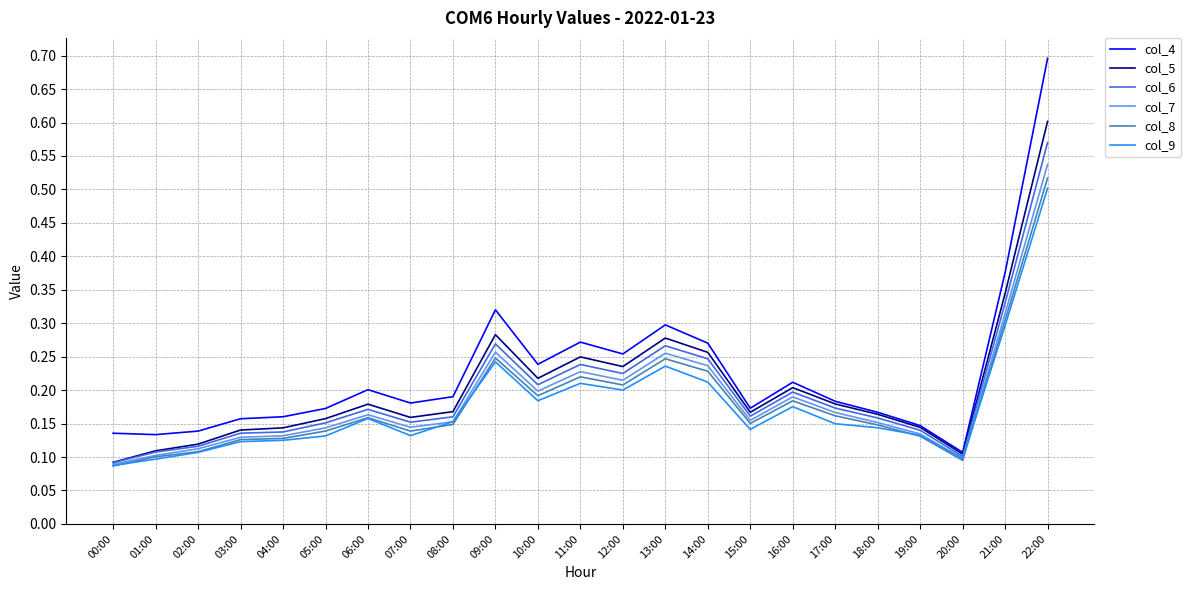

At which category does the chart reach its peak across all series?

22:00